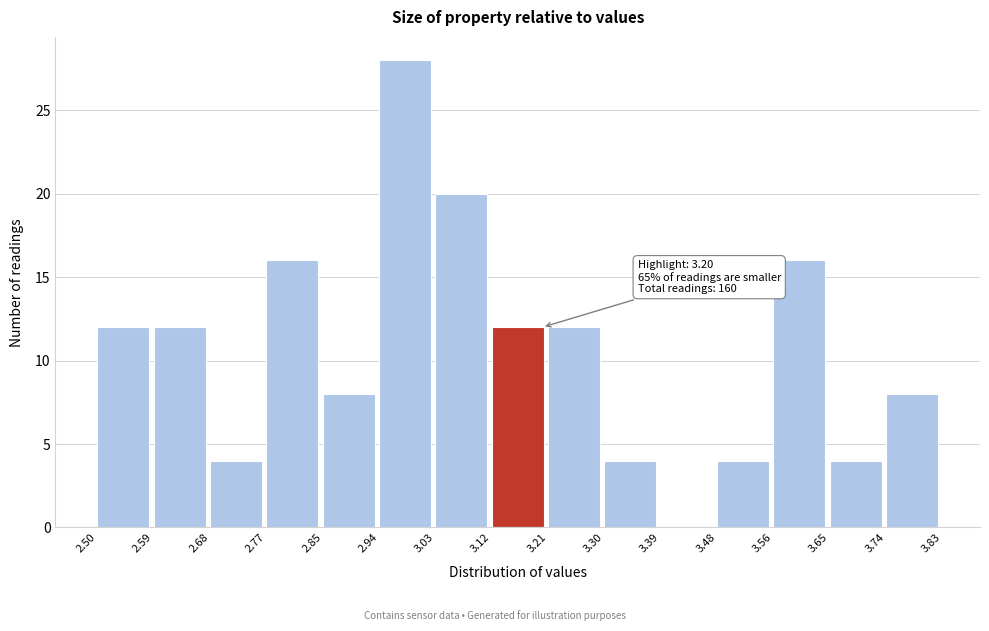

Which range on the x-axis has the tallest bar?

2.94 to 3.03